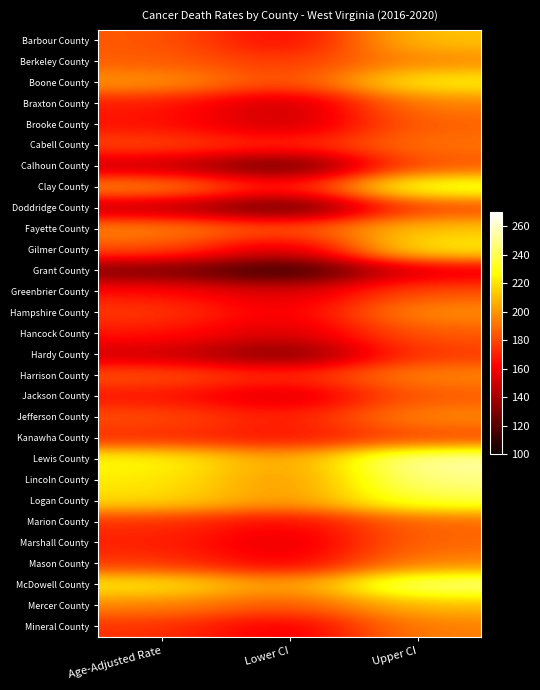

What is the spread (max minus min) of values at Lower CI?

94.5